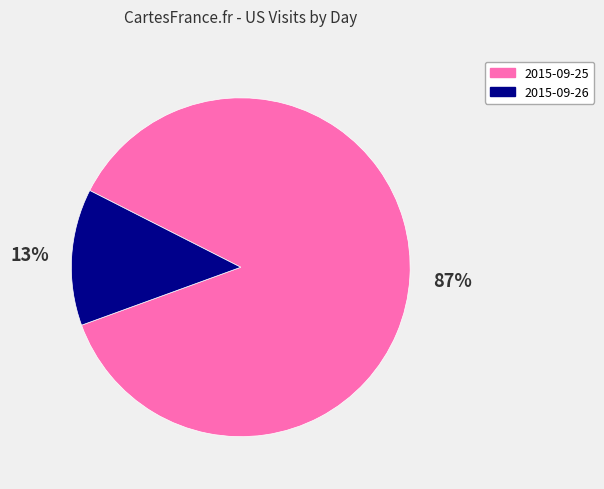

To the nearest percent, what percentage of the pie is 2015-09-26?

13%